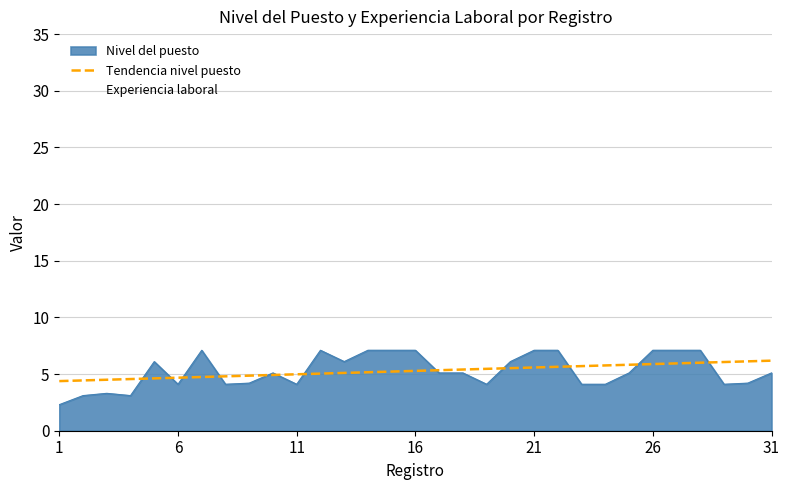

What is the highest value of the Nivel del puesto series?

7.1